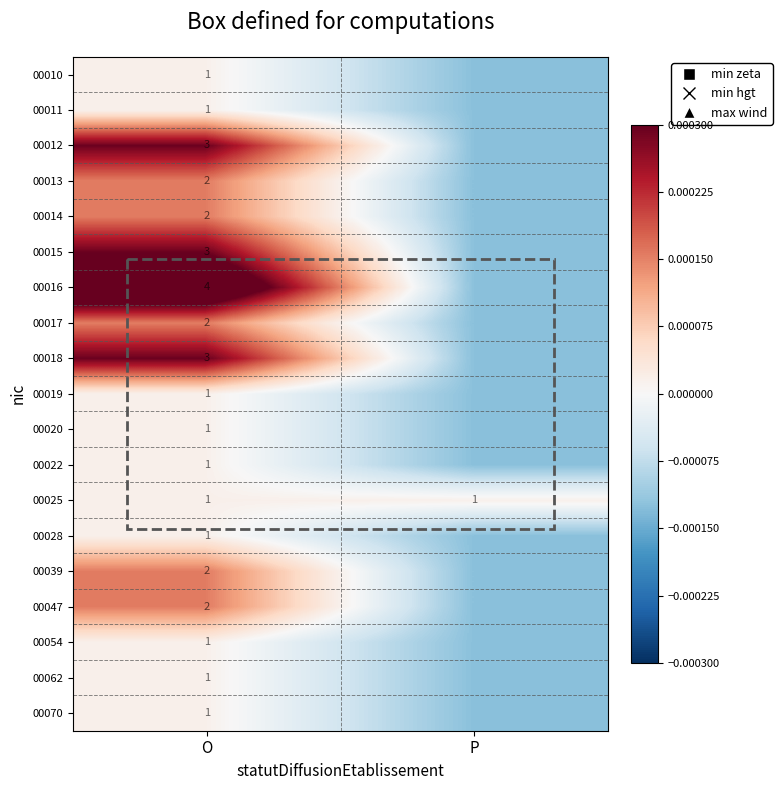

How many values in the 00019 series are below 0?

1